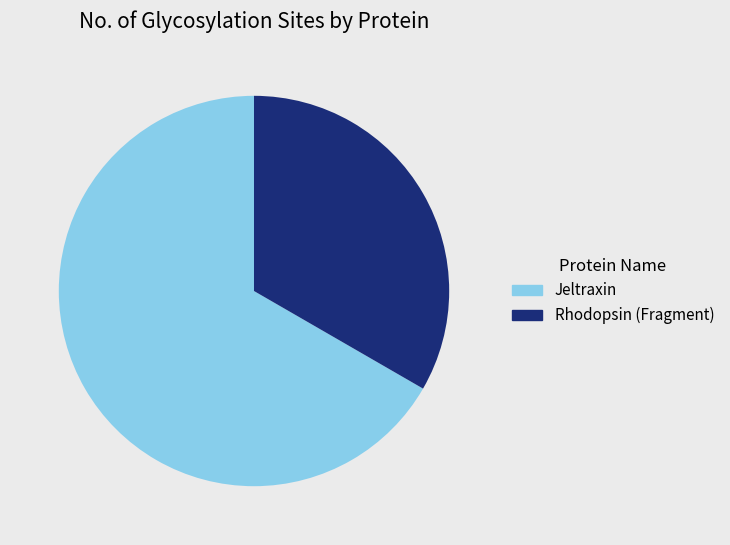

Between Rhodopsin (Fragment) and Jeltraxin, which is larger?

Jeltraxin